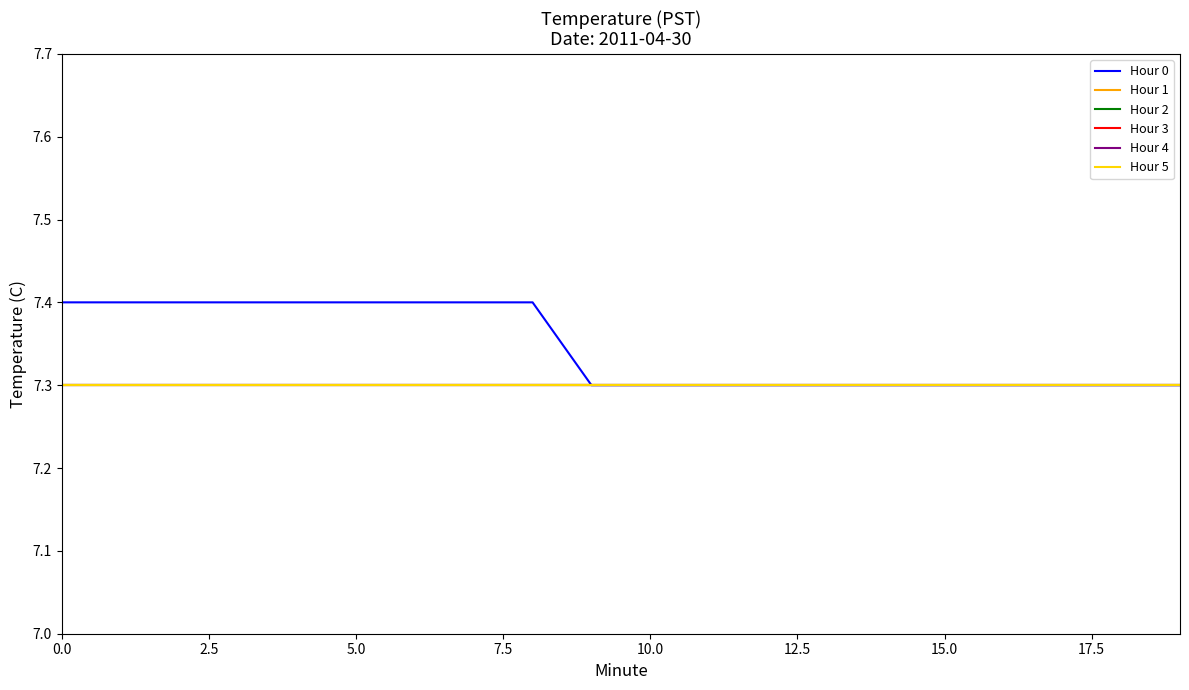

Reading right to left, what are all the values shown in this chart?

Hour 0: 7.3	7.3	7.3	7.3	7.3	7.3	7.3	7.3	7.3	7.3	7.3	7.4	7.4	7.4	7.4	7.4	7.4	7.4	7.4	7.4
Hour 1: 7.3	7.3	7.3	7.3	7.3	7.3	7.3	7.3	7.3	7.3	7.3	7.3	7.3	7.3	7.3	7.3	7.3	7.3	7.3	7.3
Hour 2: 7.3	7.3	7.3	7.3	7.3	7.3	7.3	7.3	7.3	7.3	7.3	7.3	7.3	7.3	7.3	7.3	7.3	7.3	7.3	7.3
Hour 3: 7.3	7.3	7.3	7.3	7.3	7.3	7.3	7.3	7.3	7.3	7.3	7.3	7.3	7.3	7.3	7.3	7.3	7.3	7.3	7.3
Hour 4: 7.3	7.3	7.3	7.3	7.3	7.3	7.3	7.3	7.3	7.3	7.3	7.3	7.3	7.3	7.3	7.3	7.3	7.3	7.3	7.3
Hour 5: 7.3	7.3	7.3	7.3	7.3	7.3	7.3	7.3	7.3	7.3	7.3	7.3	7.3	7.3	7.3	7.3	7.3	7.3	7.3	7.3